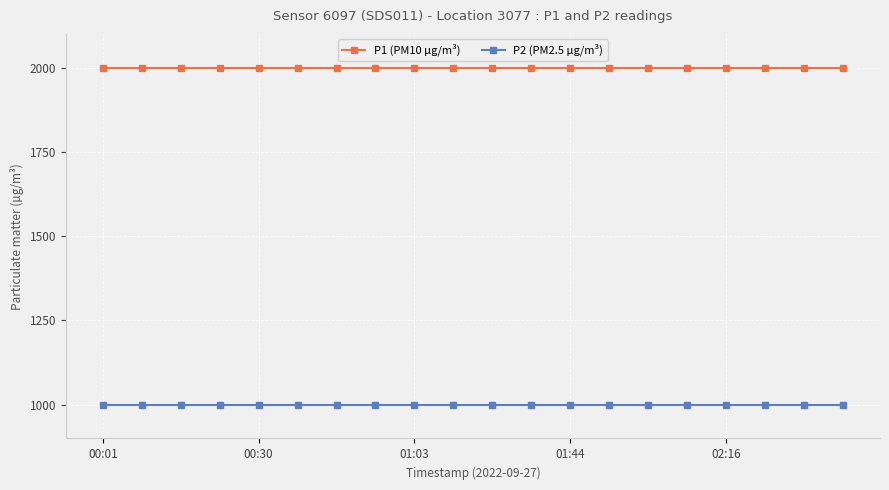

True or false: P1 (PM10 µg/m³) and P2 (PM2.5 µg/m³) intersect in this chart.

False